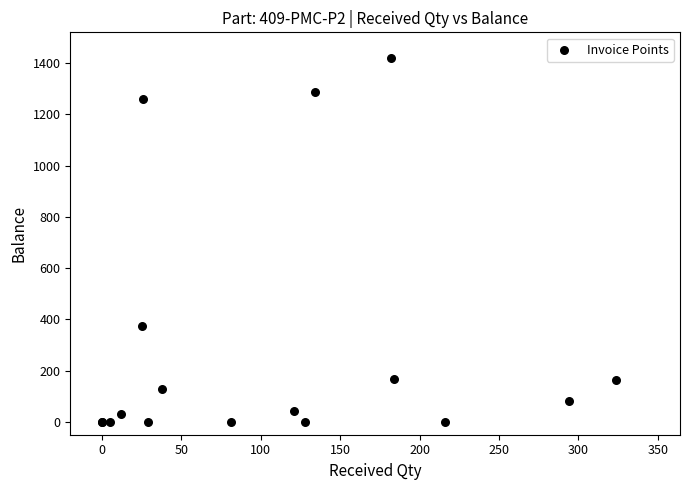

What Y value in the scatter plot is closest to 710?

375